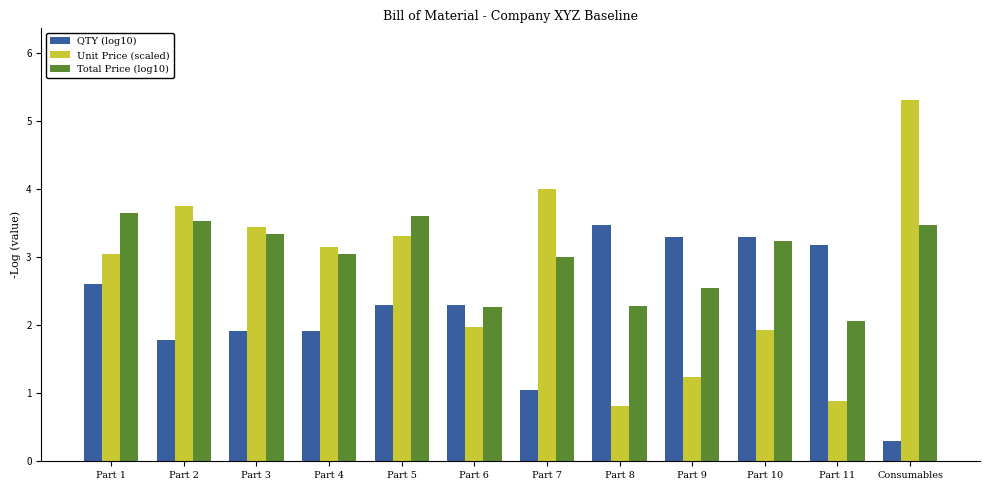

What is the average value of the QTY (log10) series?

2.3